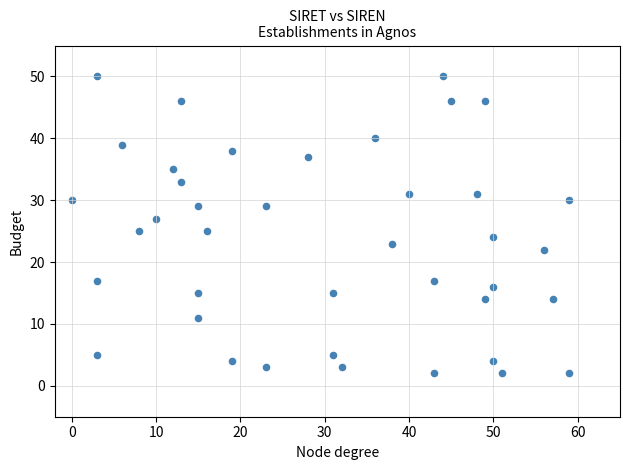

What is the range of Y values (max minus min)?

48